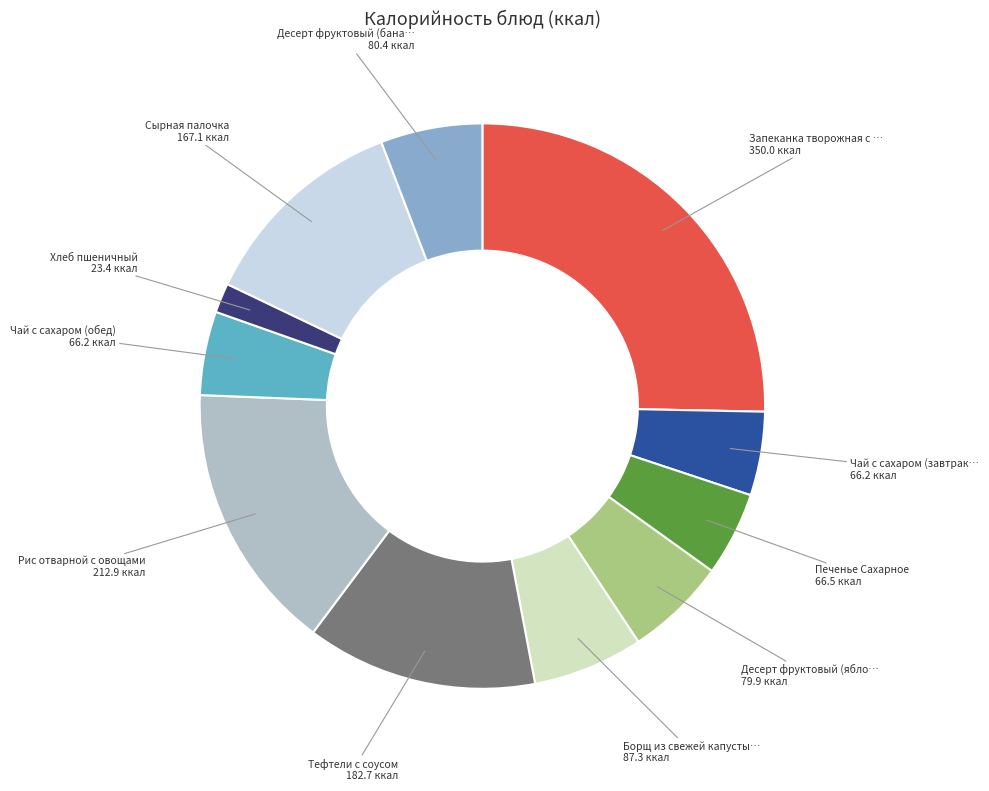

Does any single category account for the majority?

No